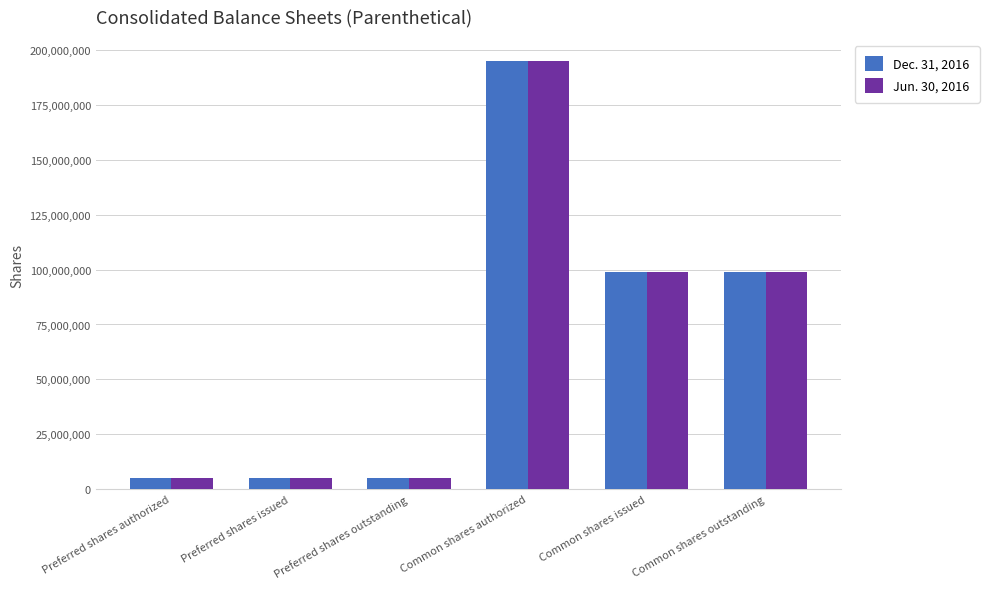

What is the maximum value shown in the chart?

195000000